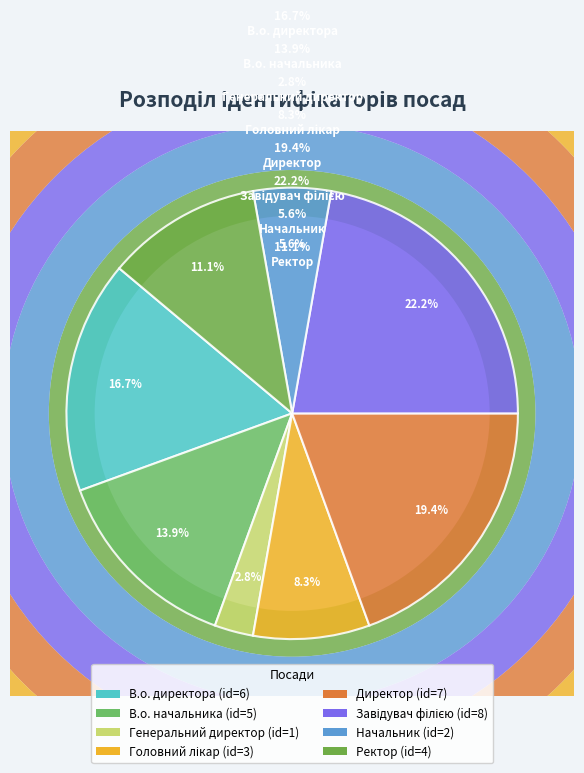

Rank the categories by value from highest to lowest.

Завідувач філією, Директор, В.о. директора, В.о. начальника, Ректор, Головний лікар, Начальник, Генеральний директор